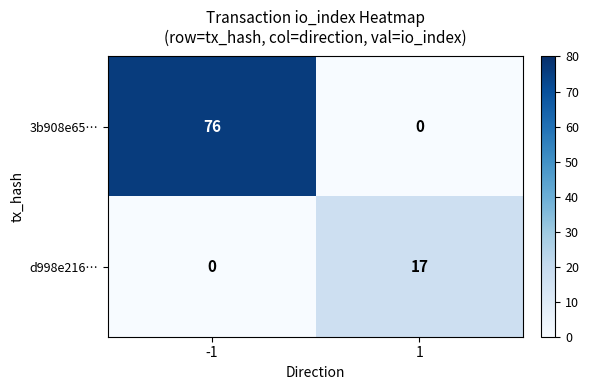

Reading left to right, list all the values displayed in this chart.

3b908e65…: 76	0
d998e216…: 0	17